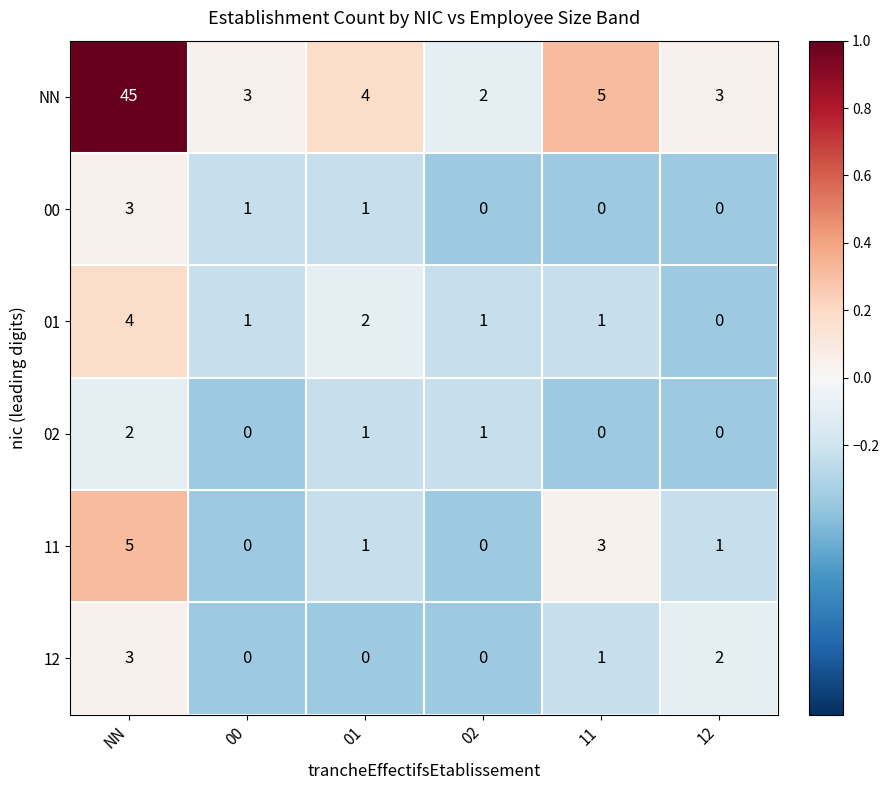

Which series changed the most between 01 and 02?

NN